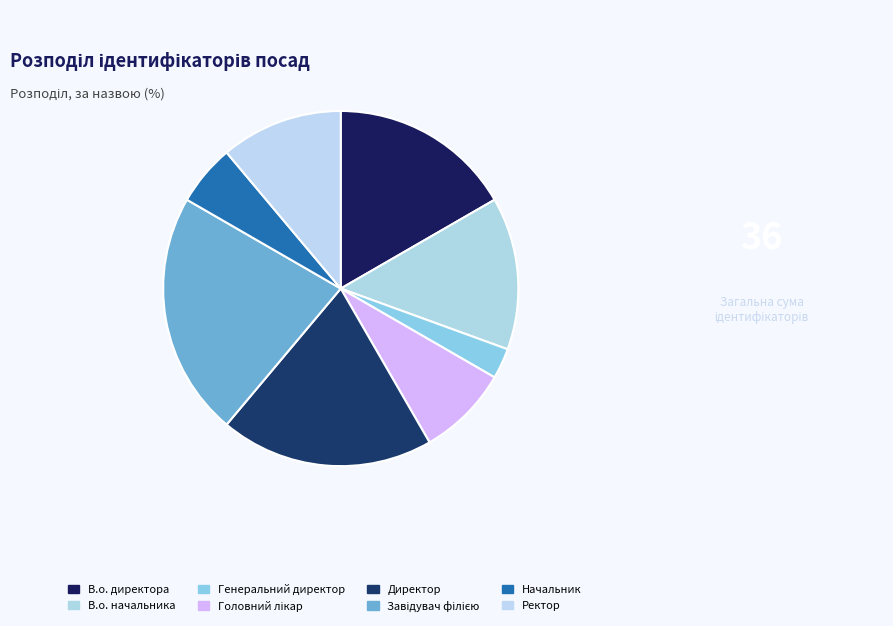

Which category has the smallest portion of the pie?

Генеральний директор